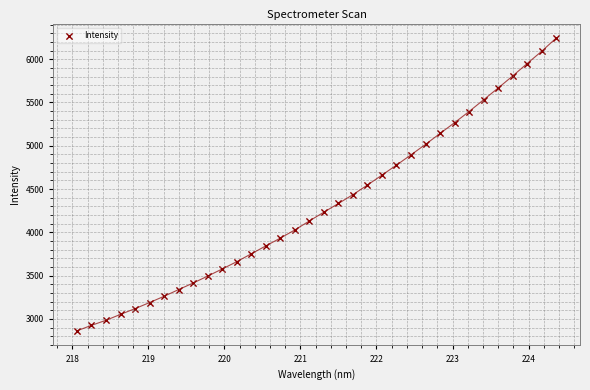

What is the range of Y values (max minus min)?

3380.5